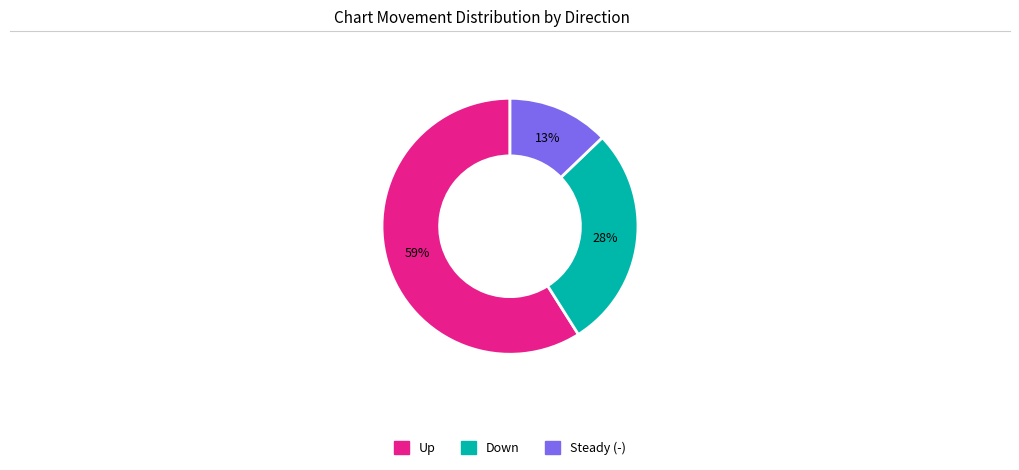

To the nearest percent, what is the difference between the largest and smallest slice percentages?

46%